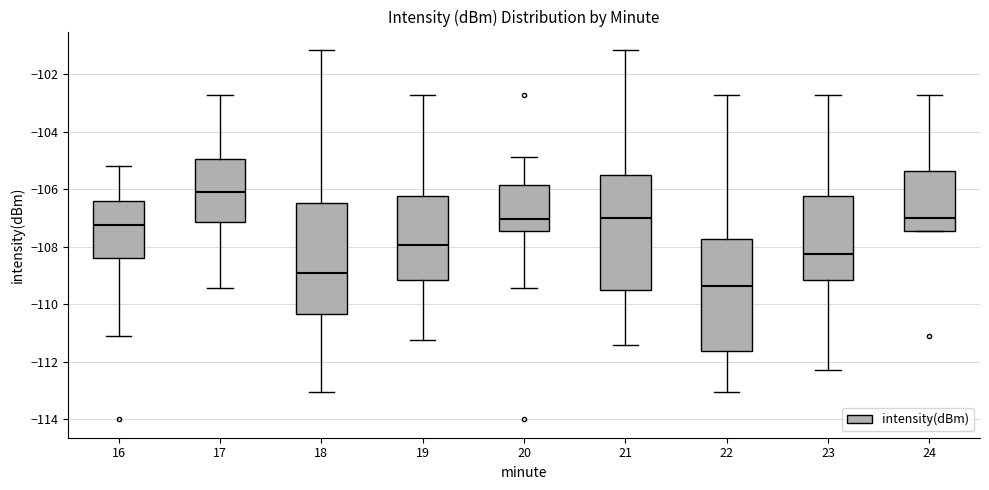

Which box has the highest median line?

17